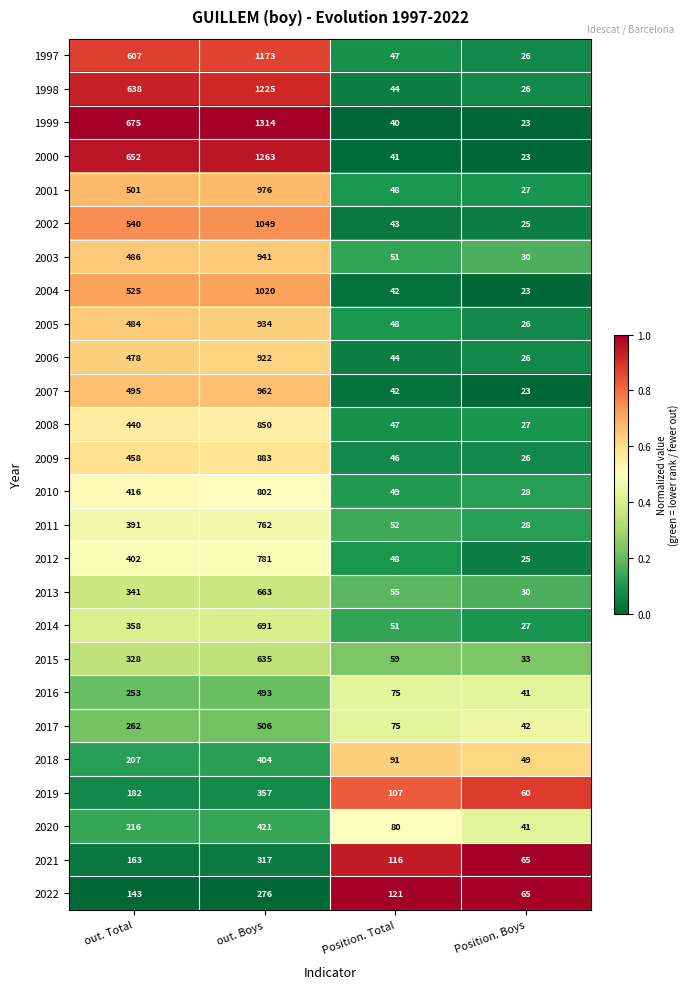

Read the 2017 value at Position. Total, to the nearest 5.

75